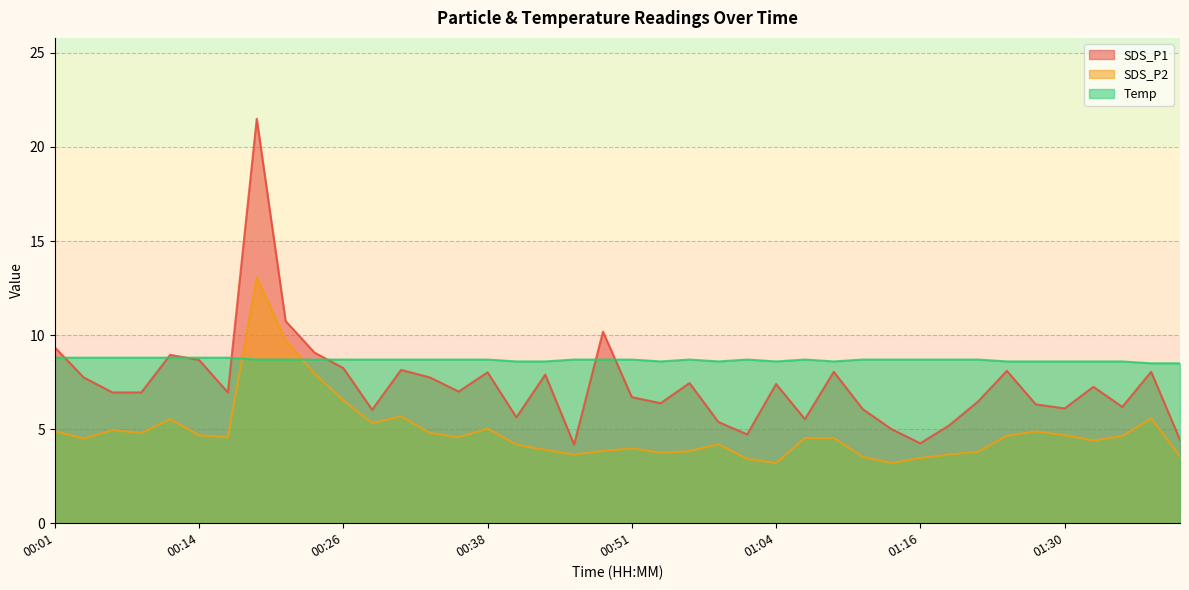

True or false: SDS_P1 has a value of 7.8 at 00:33.

True